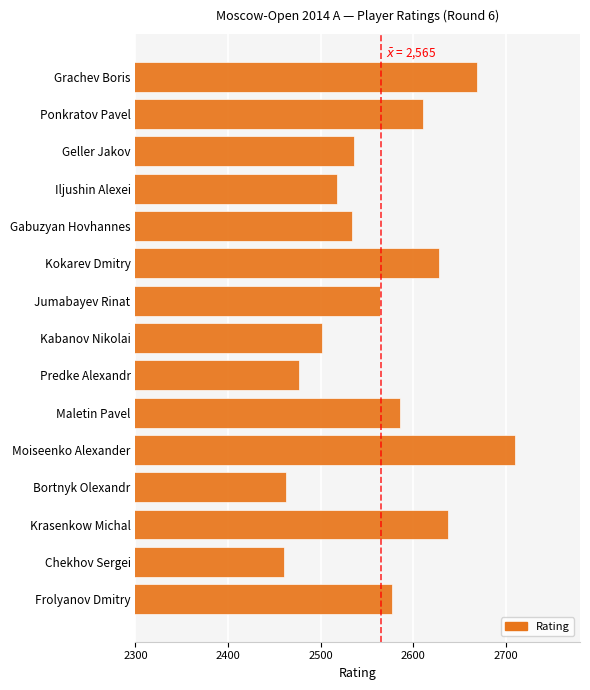

Count the number of categories in the chart.

15